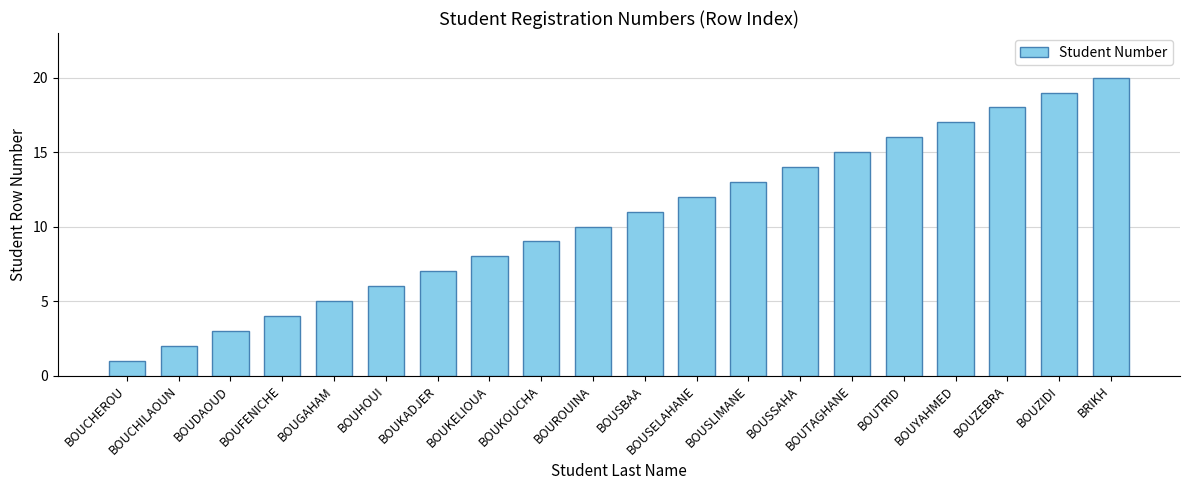

Which label corresponds to the largest value in the chart?

BRIKH